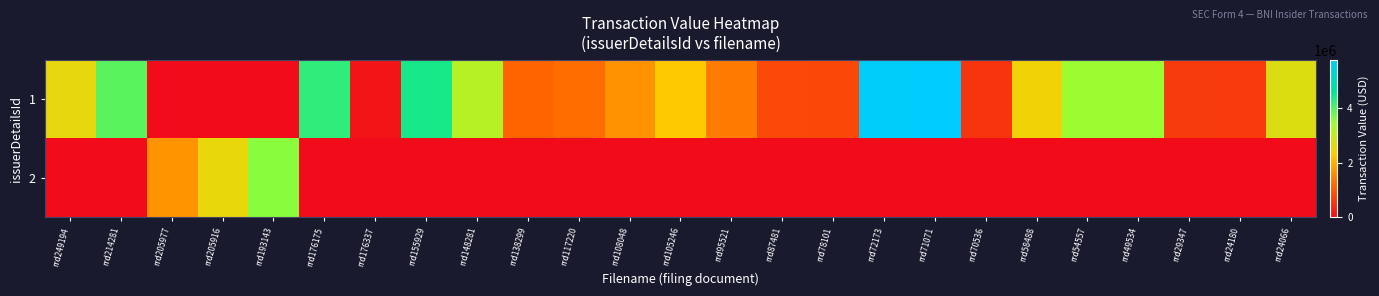

Which label corresponds to the smallest value in the chart?

rrd205977